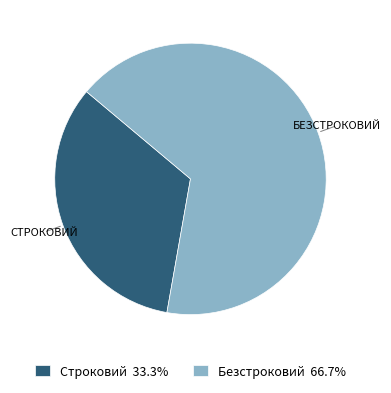

Is the sum of Строковий 33.3% and Безстроковий 66.7% greater than half?

Yes